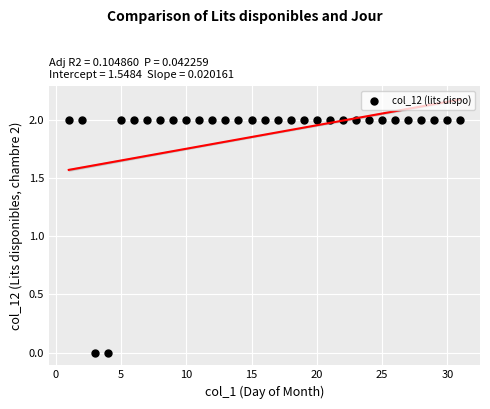

What is the range of X values (max minus min)?

30